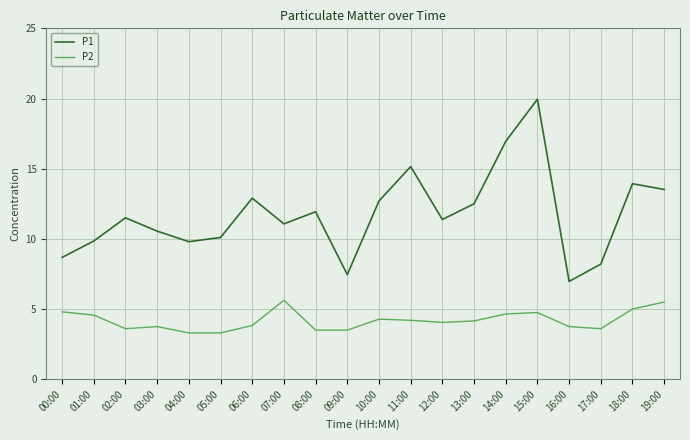

Which category has the highest value across all series?

15:00